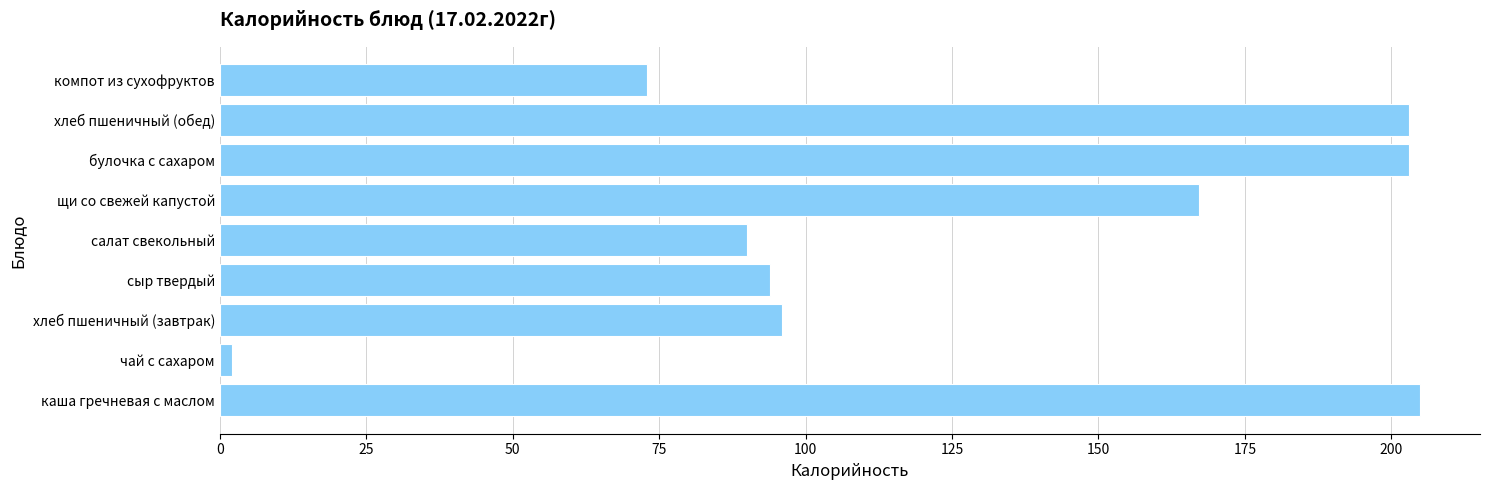

What is the difference between the second highest and second lowest values?

130.0